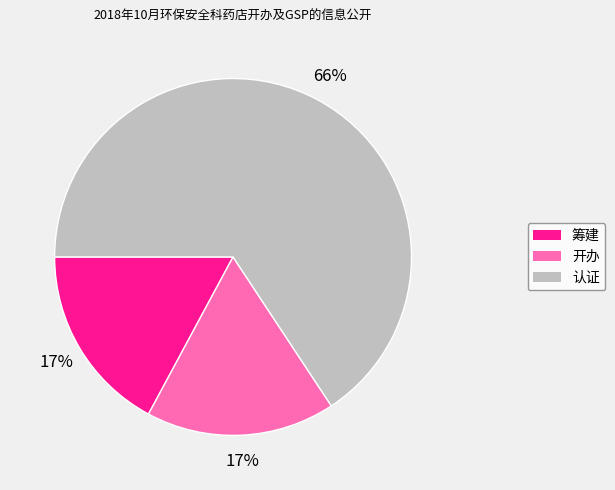

Approximately how many times larger is the value at 开办 compared to 筹建?

1.0